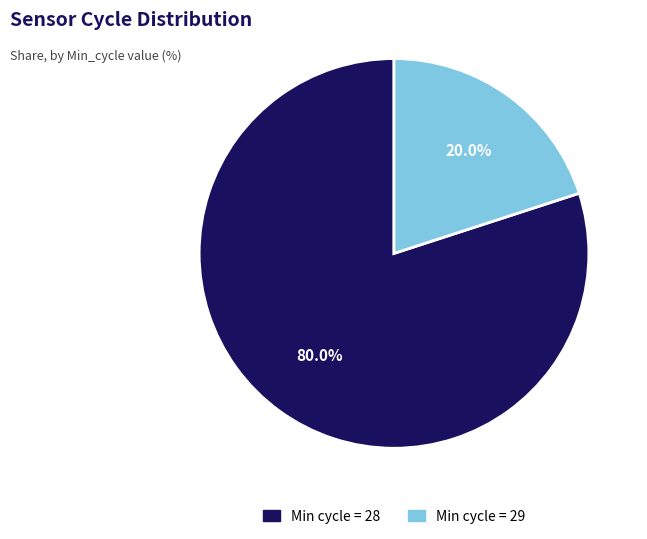

What is the total percentage of Min cycle = 29 and Min cycle = 28?

100.0%